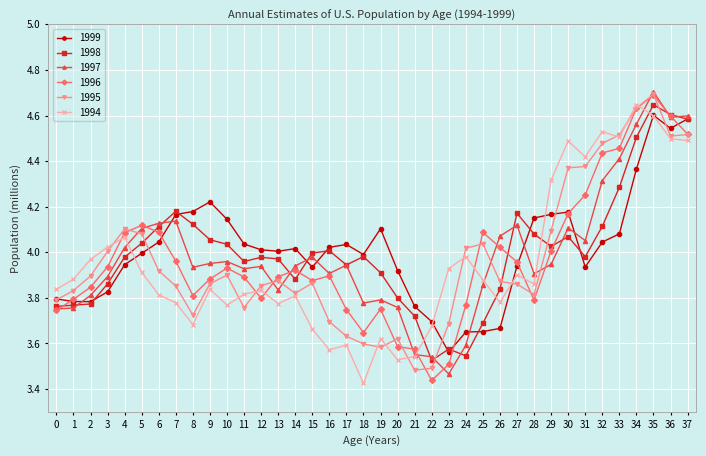

At which category does 1995 reach its first local valley?

8